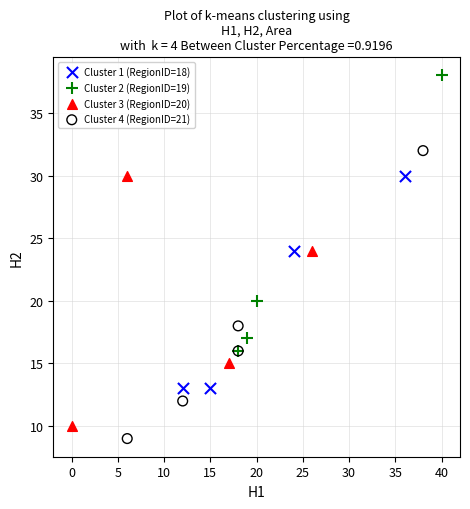

Which series reaches the maximum Y coordinate?

Cluster 2 (RegionID=19)